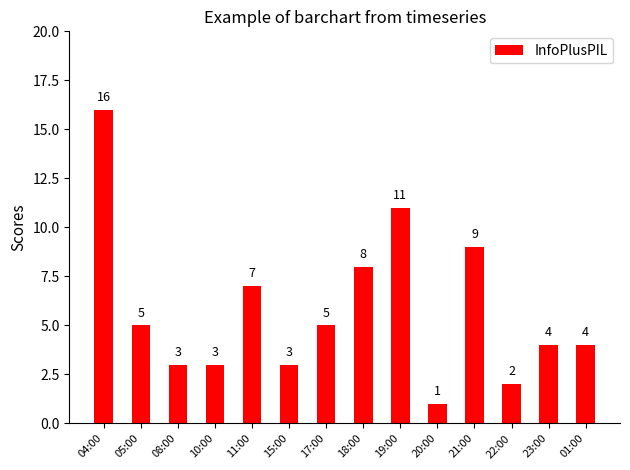

The chart shows a value of 13 at 21:00. True or false?

False